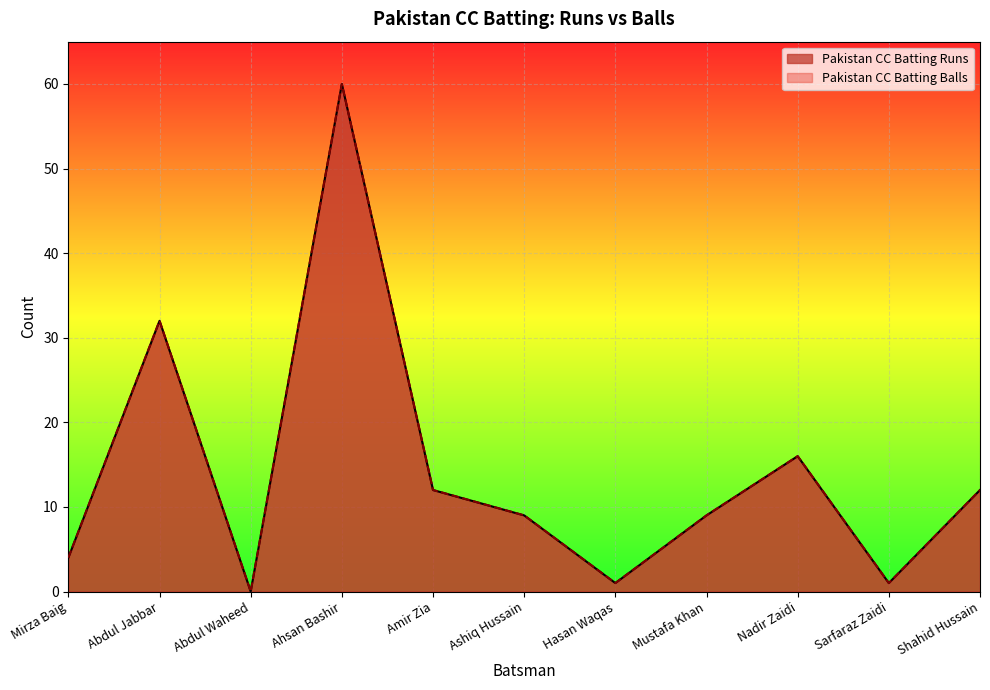

Where is the first local maximum for Pakistan CC Batting Runs?

Abdul Jabbar